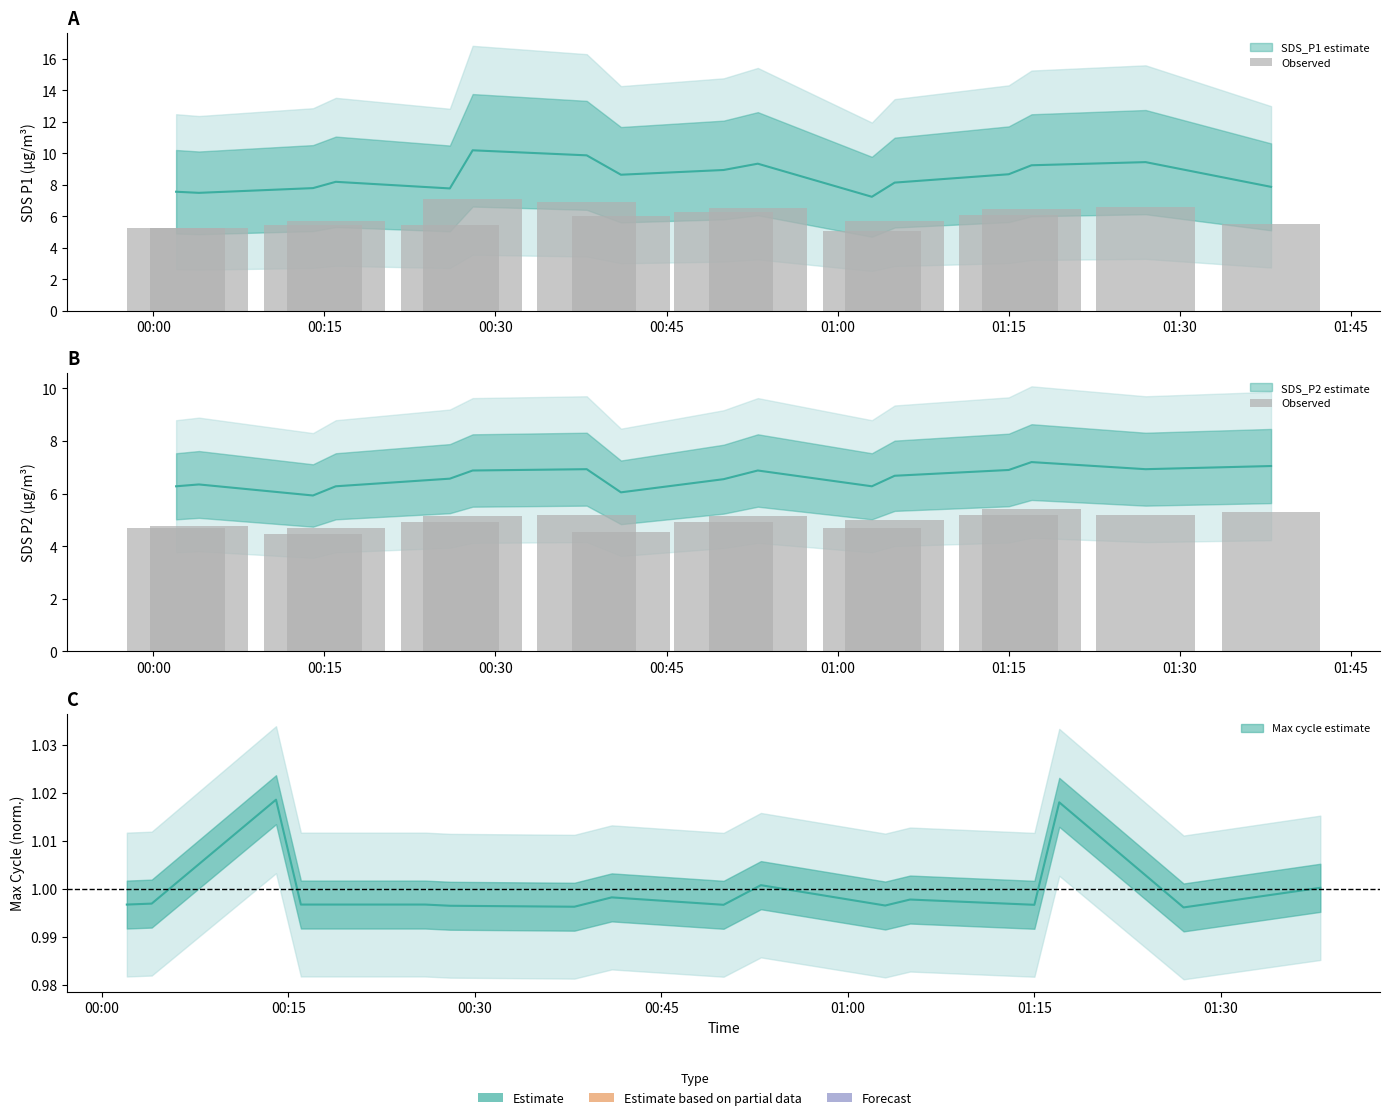

Reading left to right, what are all the values shown in this chart?

4.7	4.8	4.4	4.7	4.9	5.2	5.2	4.5	4.9	5.2	4.7	5.0	5.2	5.4	5.2	5.3